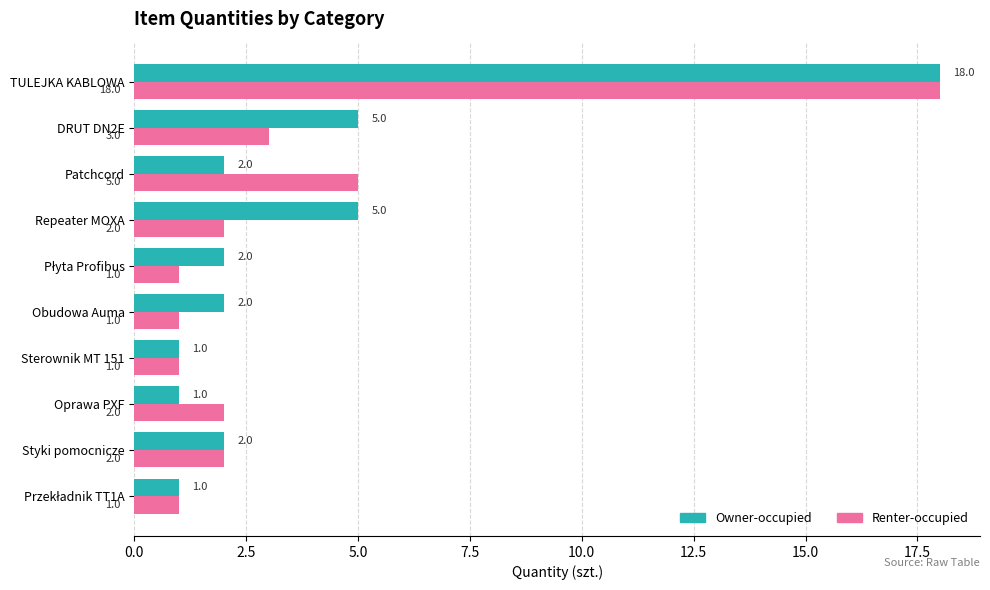

Which series has the largest total across all categories?

Owner-occupied